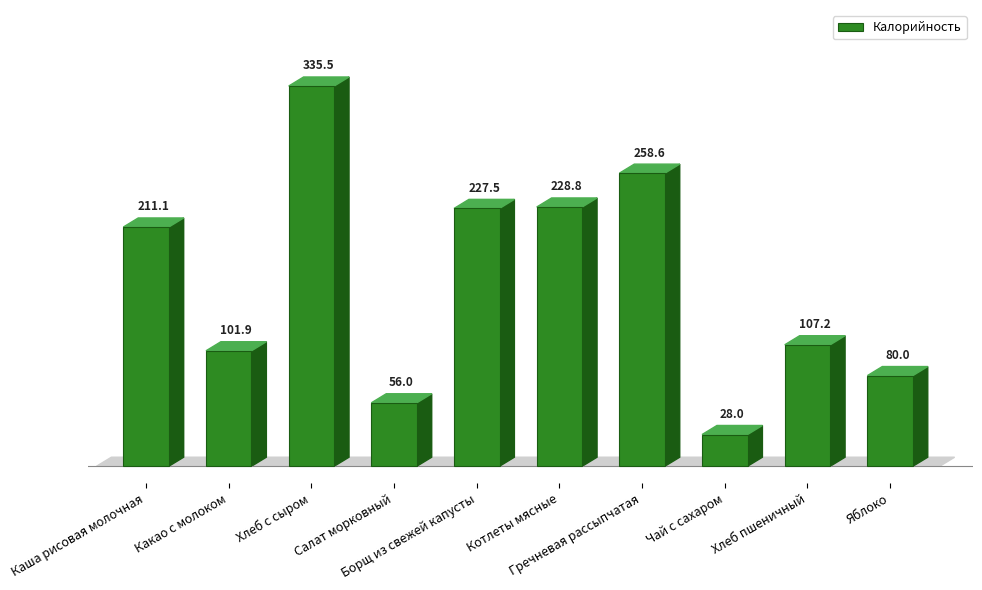

What is the sum of the values at Какао с молоком and Яблоко?

181.9